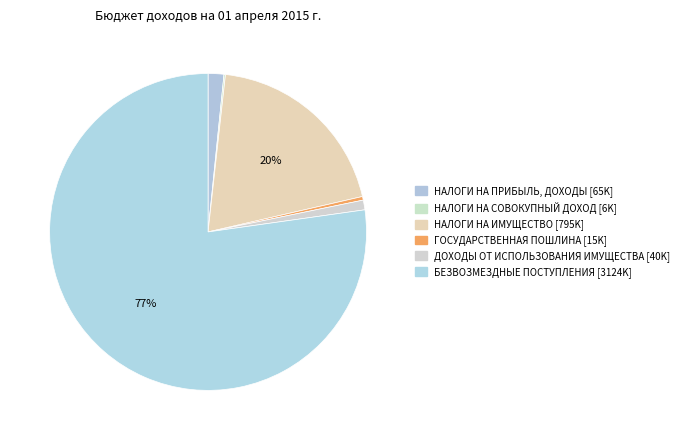

Does any single category account for the majority?

Yes